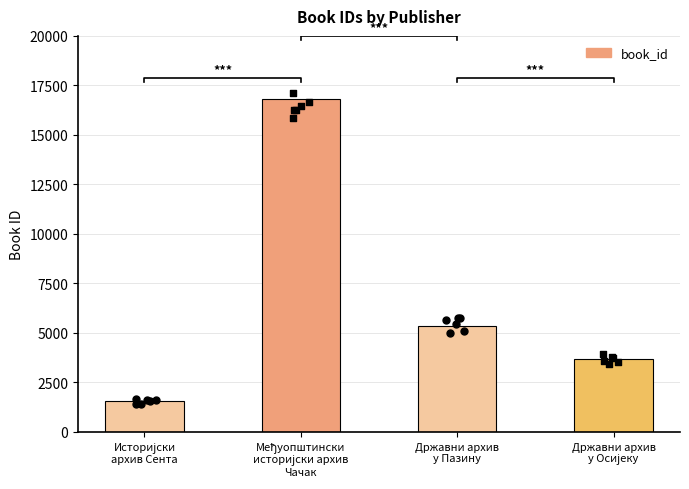

What is the change in value from Међуопштински
историјски архив
Чачак to Државни архив
у Осијеку?

-13137